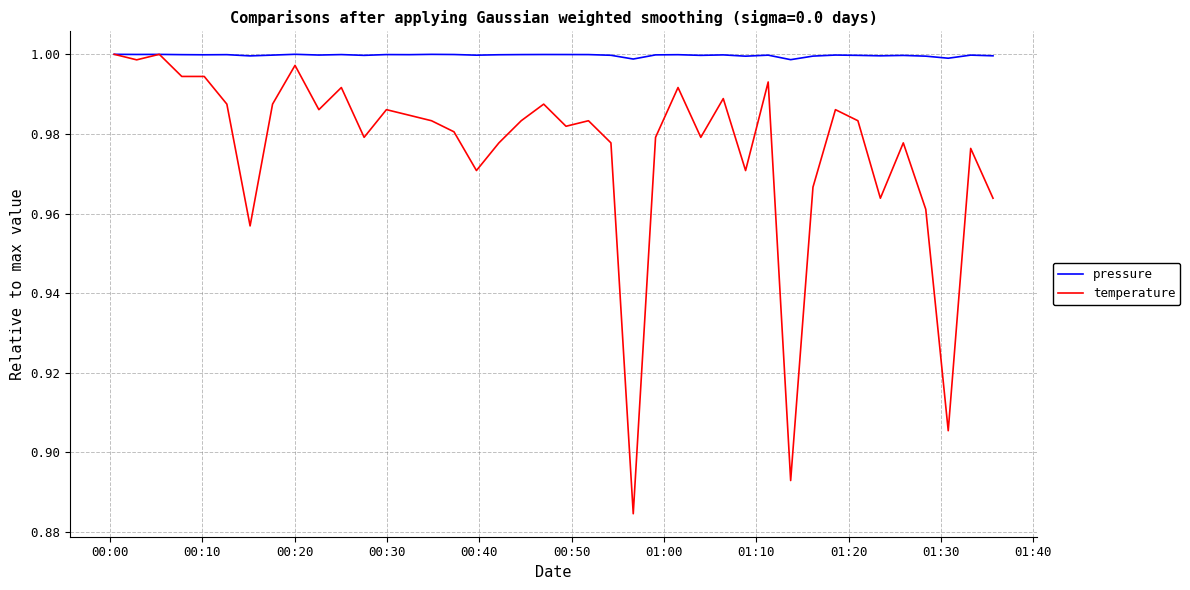

Which series has the largest range (max minus min)?

temperature